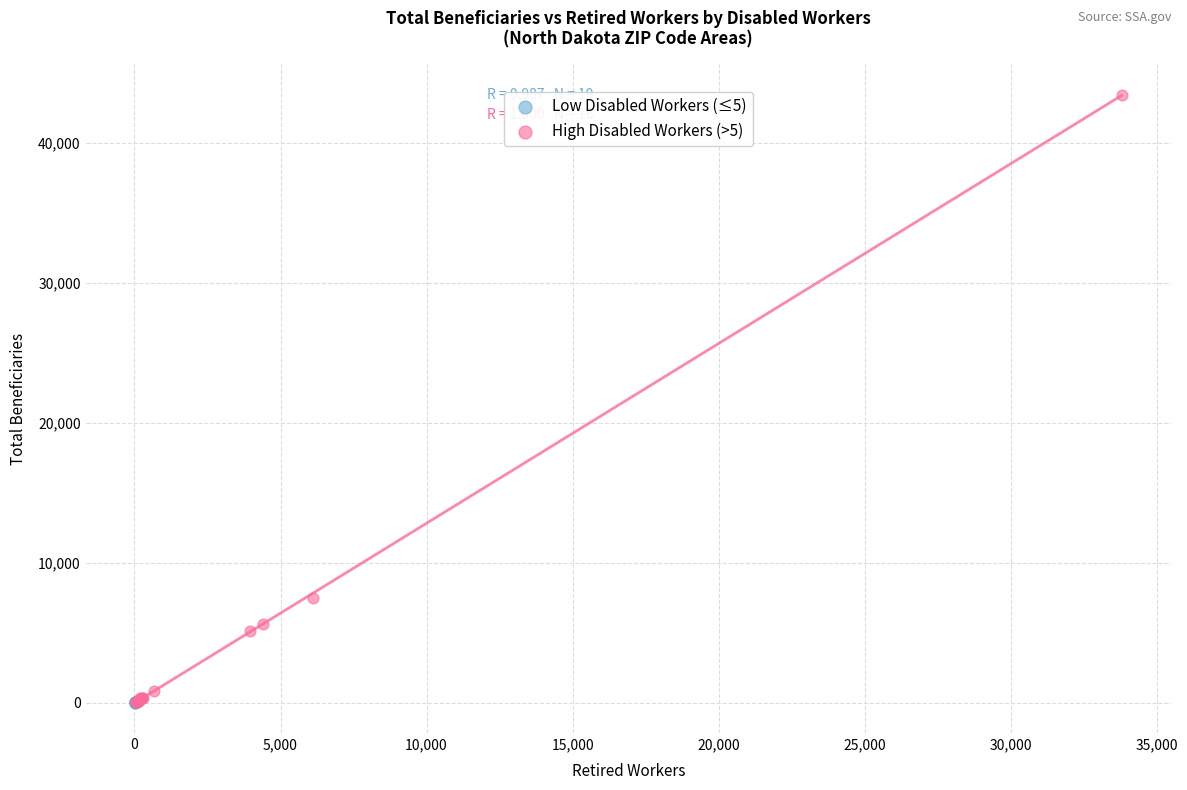

Which series has the widest spread of Y values?

High Disabled Workers (>5)